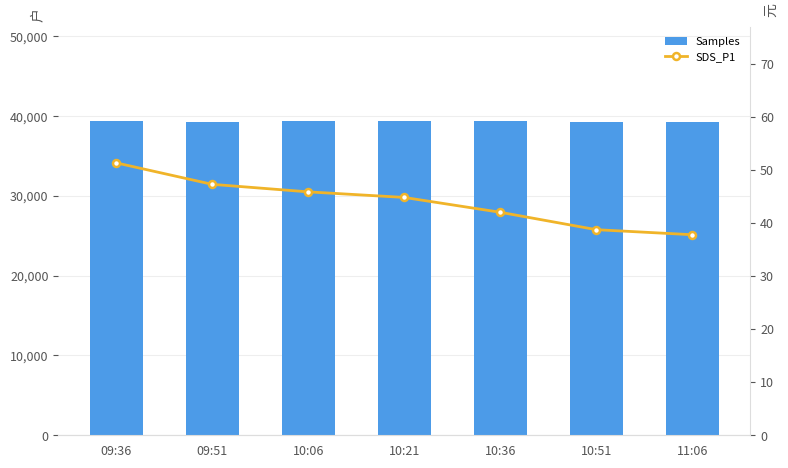

What is the label of the 5th bar from the left?

10:36